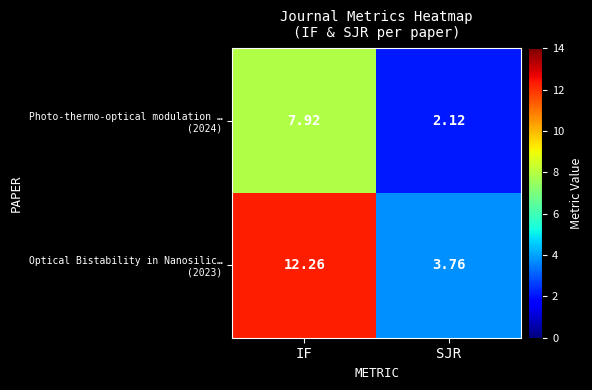

Which label corresponds to the largest value in the chart?

IF